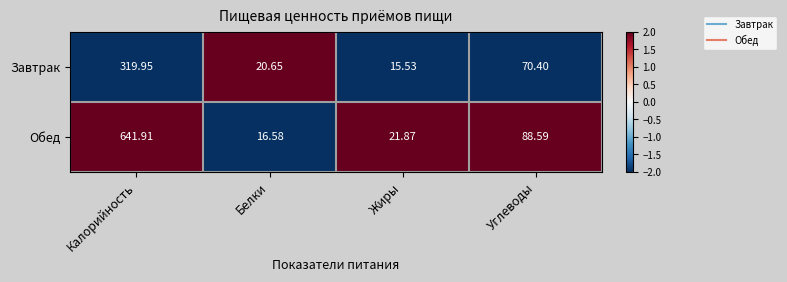

Is the value of Обед at Жиры greater than the value of Завтрак at Белки?

Yes